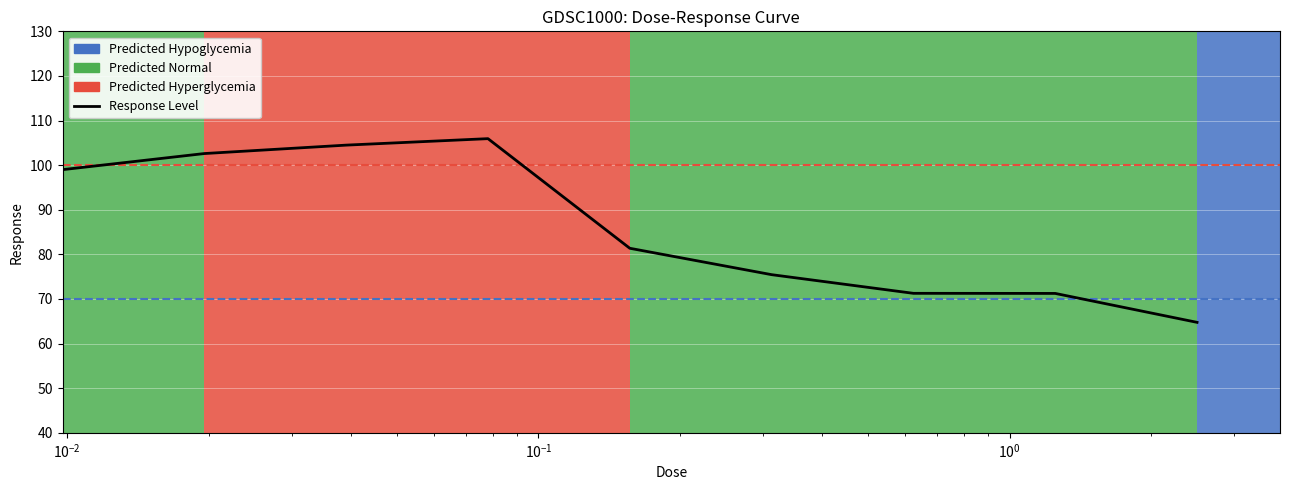

At which label is the value closest to 85?

0.15625